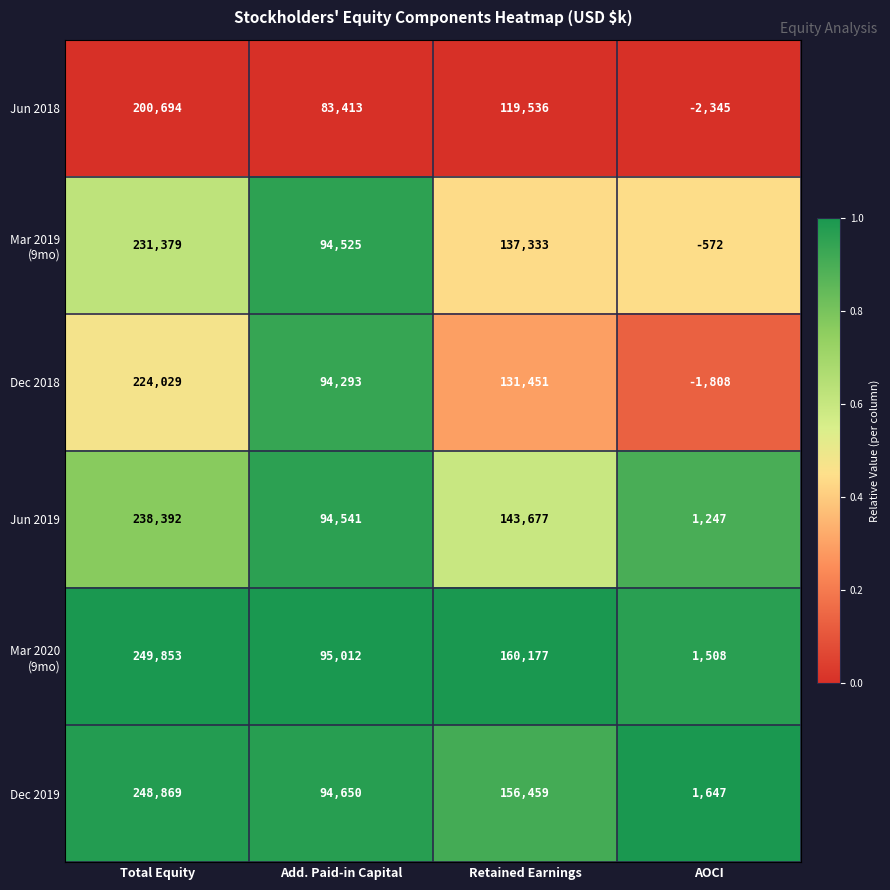

What is the maximum value shown in the chart?

249853